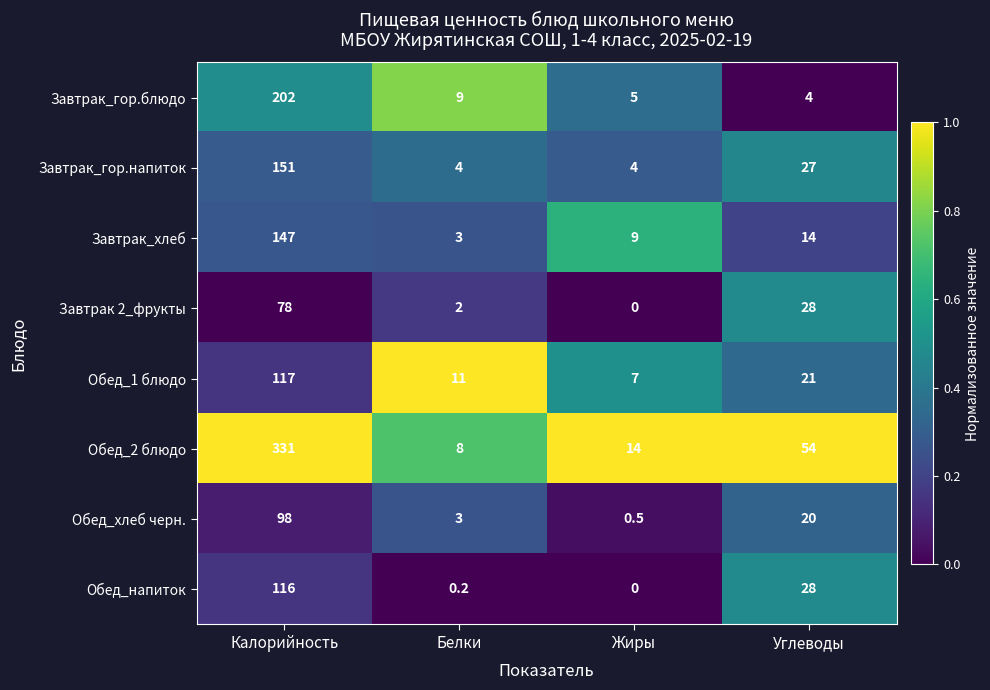

The Завтрак_гор.блюдо series shows 2.2 at Жиры. True or false?

False